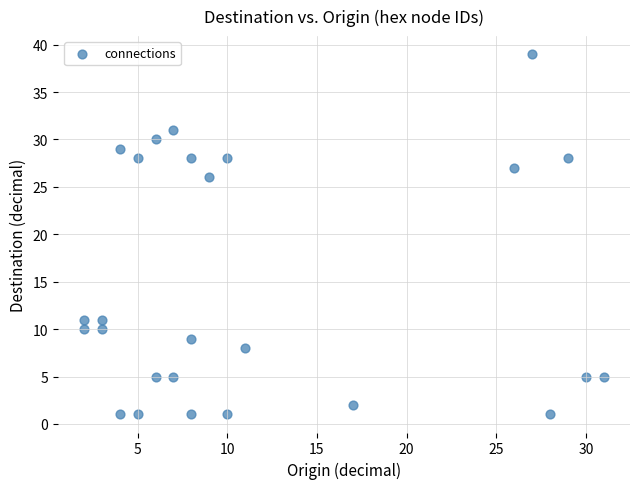

What Y value in the scatter plot is closest to 20?

26